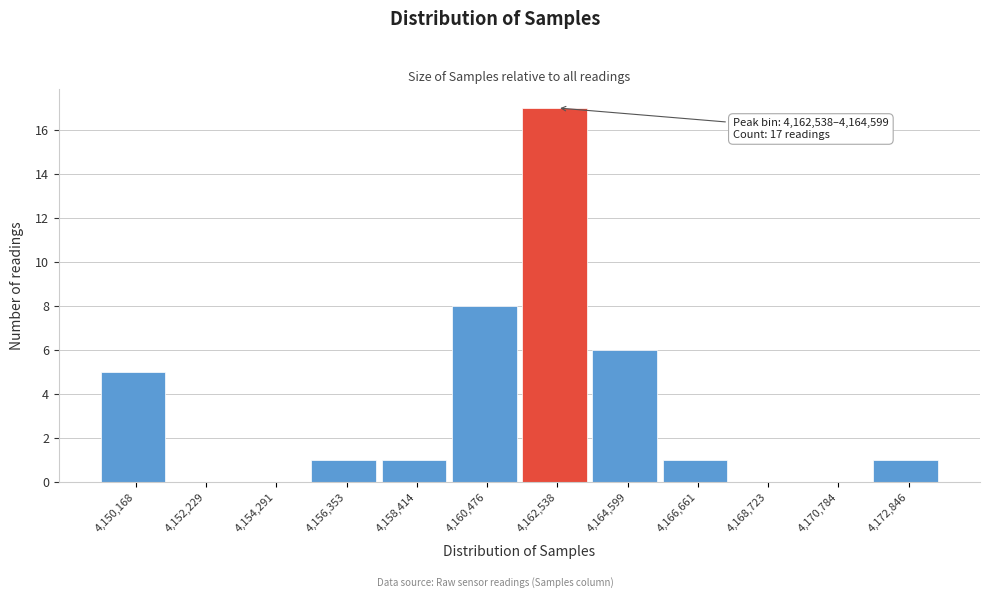

Reading left to right, what are all the values shown in this chart?

4,150,168=5	4,152,229=0	4,154,291=0	4,156,353=1	4,158,414=1	4,160,476=8	4,162,538=17	4,164,599=6	4,166,661=1	4,168,723=0	4,170,784=0	4,172,846=1